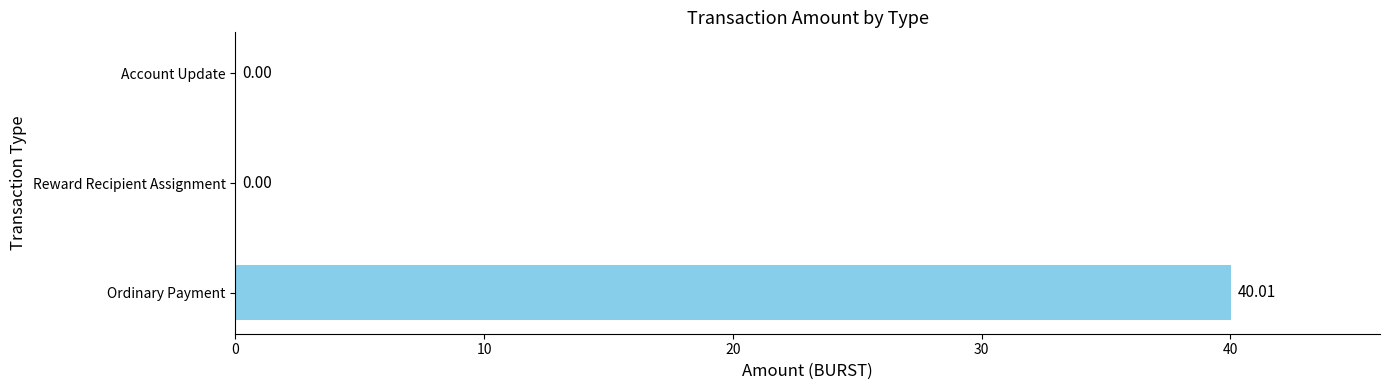

Which label corresponds to the largest value in the chart?

Ordinary Payment